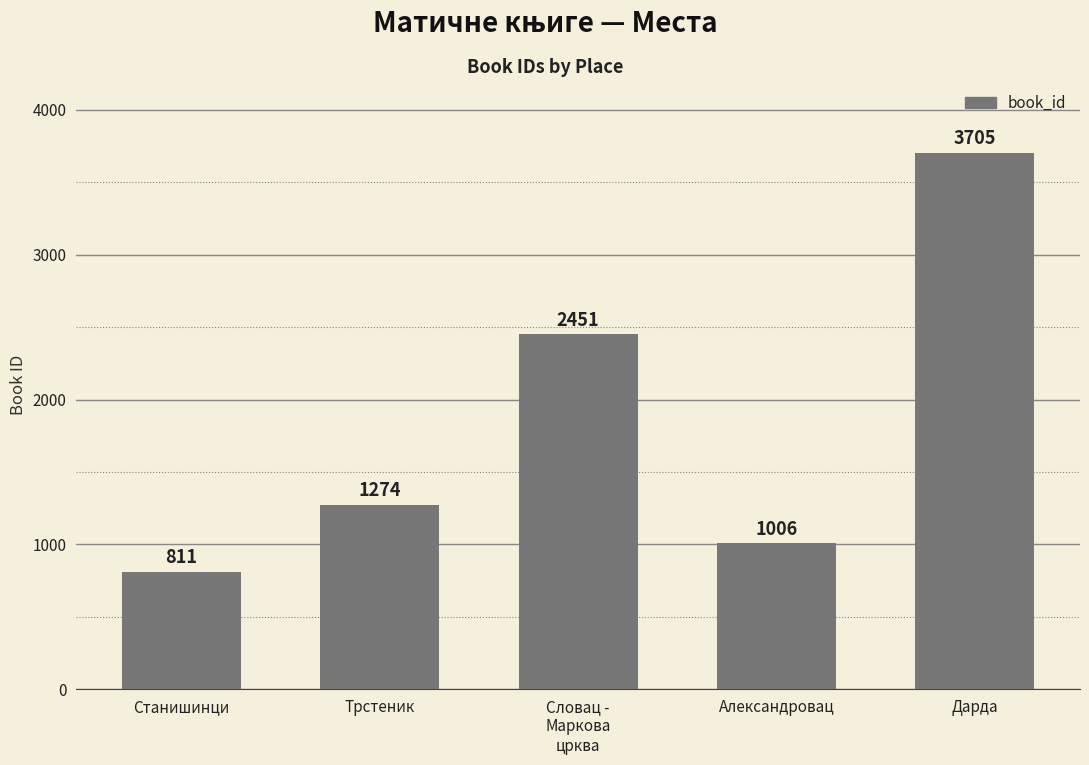

List the labels in order of value, largest first.

Дарда, Словац -
Маркова
црква, Трстеник, Александровац, Станишинци